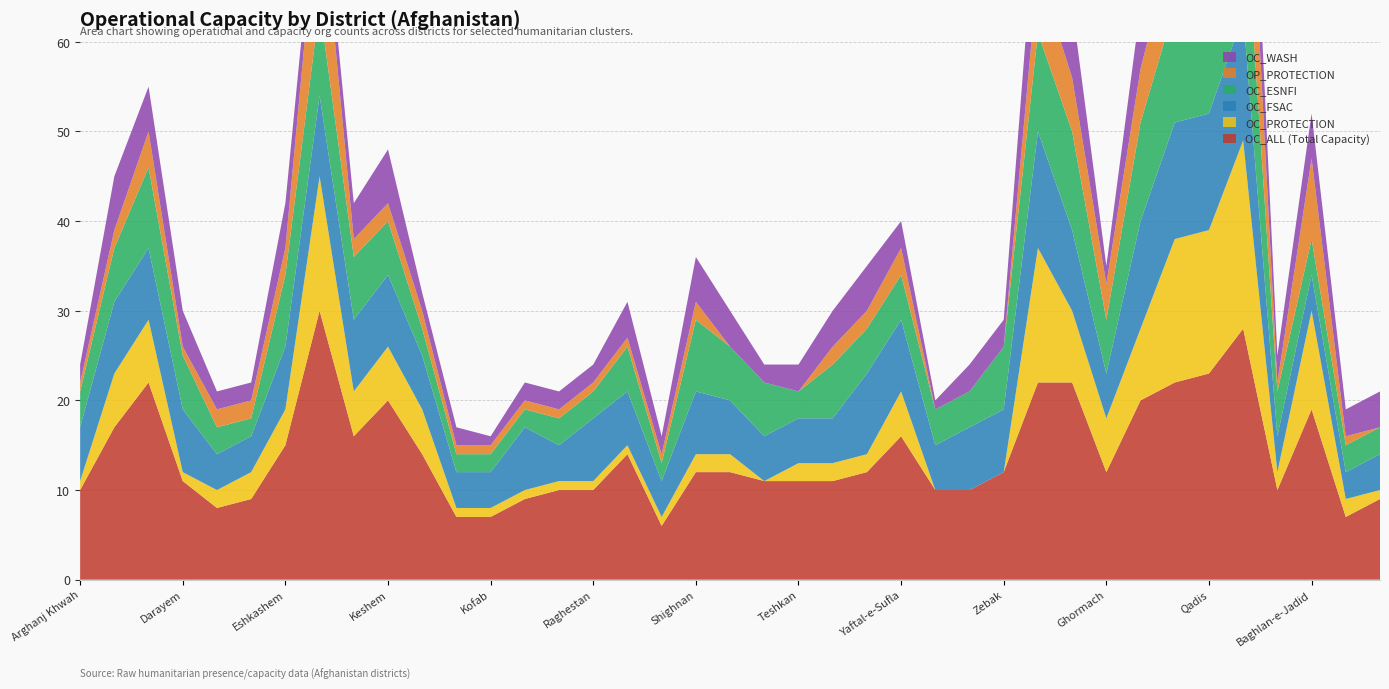

Reading left to right, what are all the values shown in this chart?

OC_ALL: 10	17	22	11	8	9	15	30	16	20	14	7	7	9	10	10	14	6	12	12	11	11	11	12	16	10	10	12	22	22	12	20	22	23	28	10	19	7	9
OC_PROTECTION: 1	6	7	1	2	3	4	15	5	6	5	1	1	1	1	1	1	1	2	2	0	2	2	2	5	0	0	0	15	8	6	8	16	16	21	2	11	2	1
OC_FSAC: 6	8	8	7	4	4	7	9	8	8	6	4	4	7	4	7	6	4	7	6	5	5	5	9	8	5	7	7	13	9	5	12	13	13	14	4	4	3	4
OC_ESNFI: 4	6	9	6	3	2	8	10	7	6	3	2	2	2	3	3	5	2	8	6	6	3	6	5	5	4	4	7	11	11	6	11	13	12	15	5	4	3	3
OC_WASH: 2	6	5	4	2	2	5	3	4	6	2	2	1	2	2	2	4	2	5	4	2	3	4	5	3	1	3	3	10	8	2	7	10	10	10	3	5	3	4
OP_PROTECTION: 1	2	4	1	2	2	3	14	2	2	2	1	1	1	1	1	1	1	2	0	0	0	2	2	3	0	0	0	7	6	4	6	8	7	17	1	9	1	0